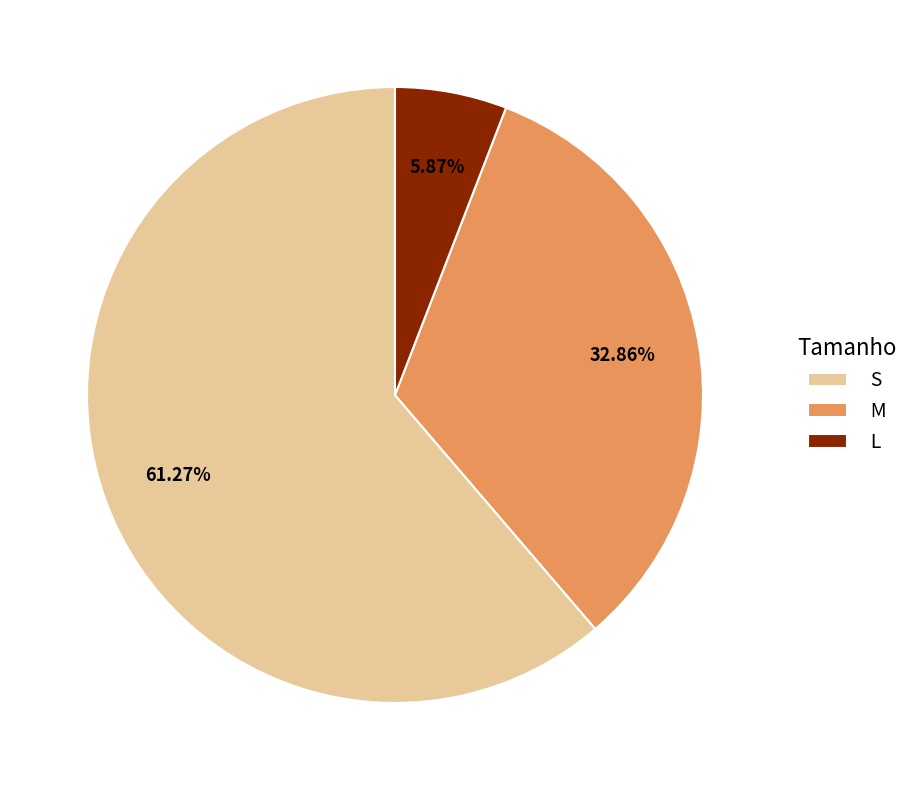

Between S and M, which is larger?

S